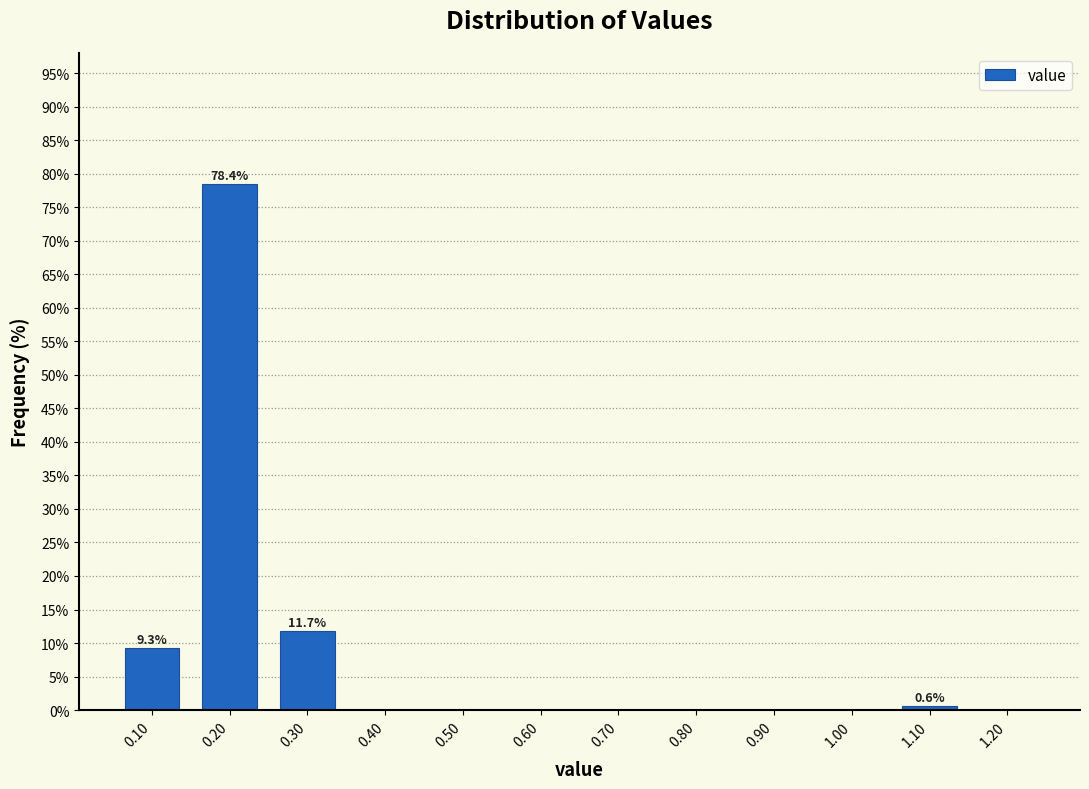

Which range on the x-axis has the tallest bar?

0.15 to 0.25